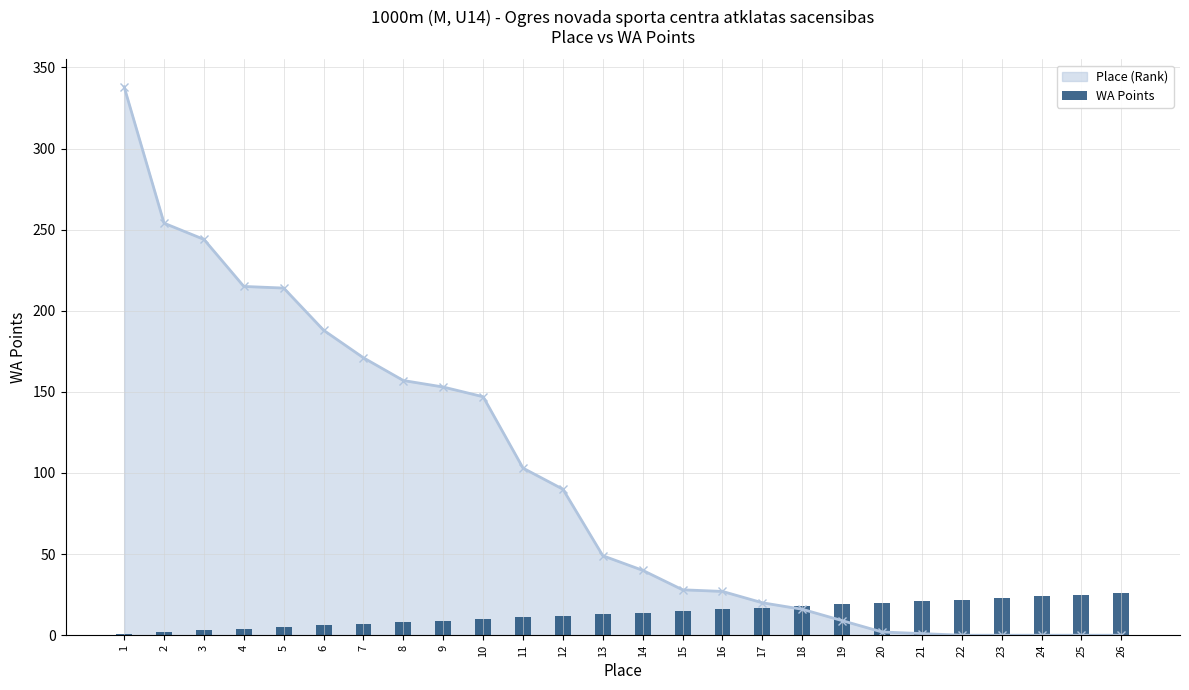

The chart shows a value of 17 at 25. True or false?

False